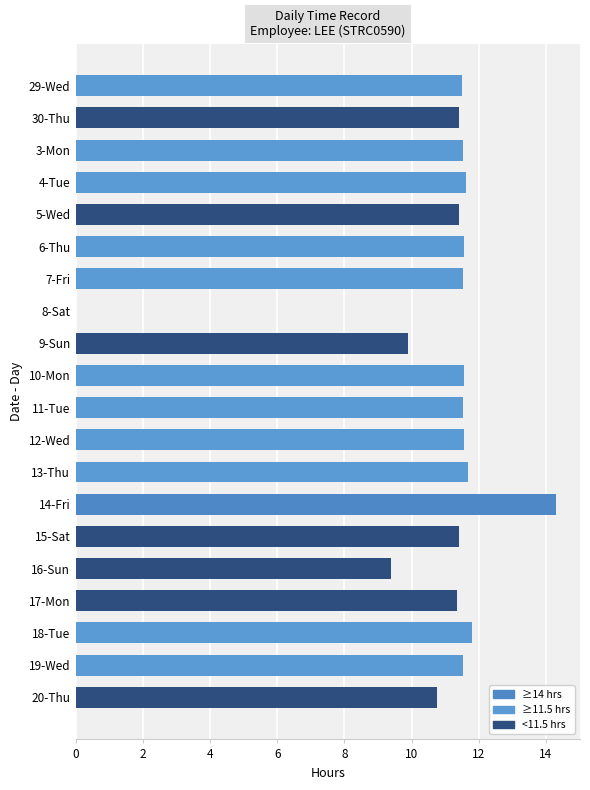

What is the maximum value shown in the chart?

14.3